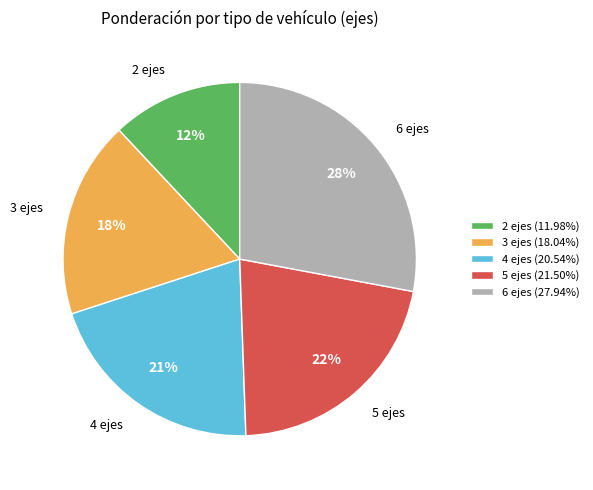

What is the largest slice in the pie chart?

6 ejes